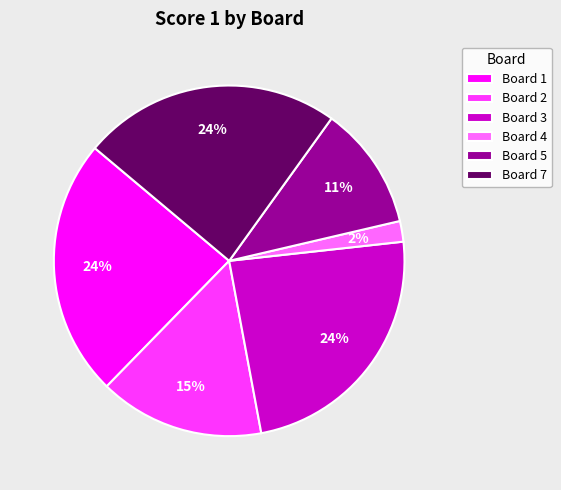

Approximately how many times larger is the value at Board 5 compared to Board 1?

0.5